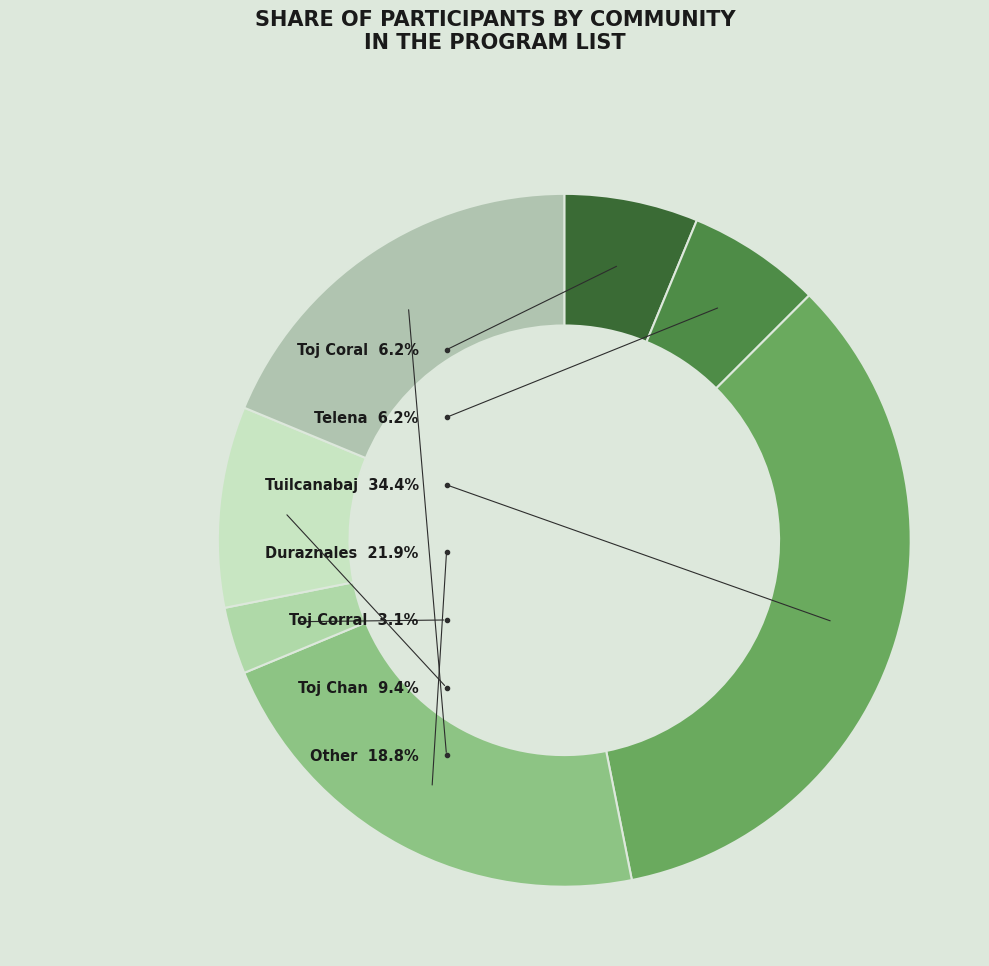

Which has a higher value, Other or Toj Chan?

Other